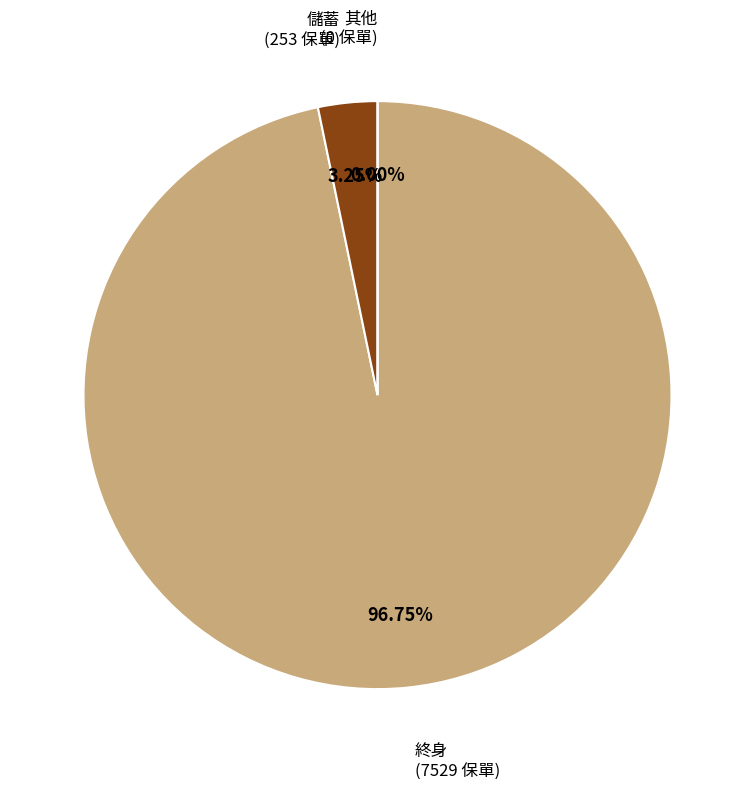

What is the largest slice in the pie chart?

終身